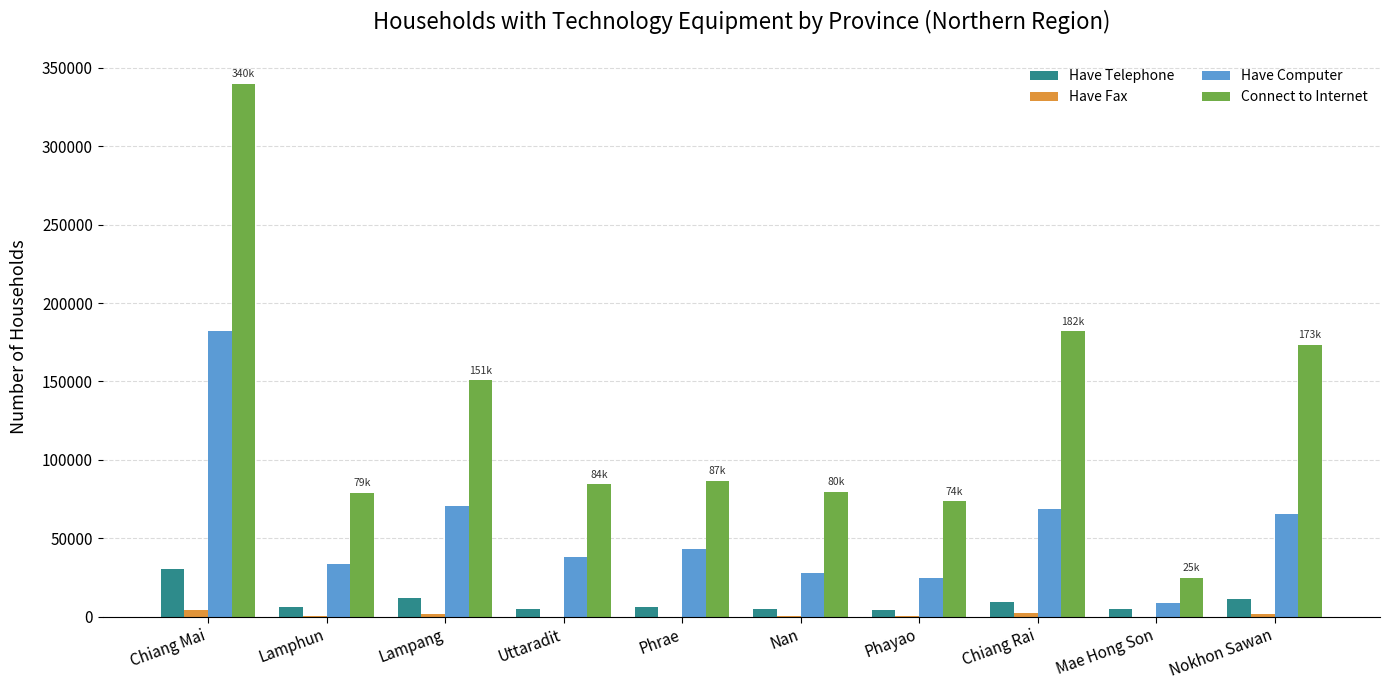

What is the greatest value displayed?

339921.1